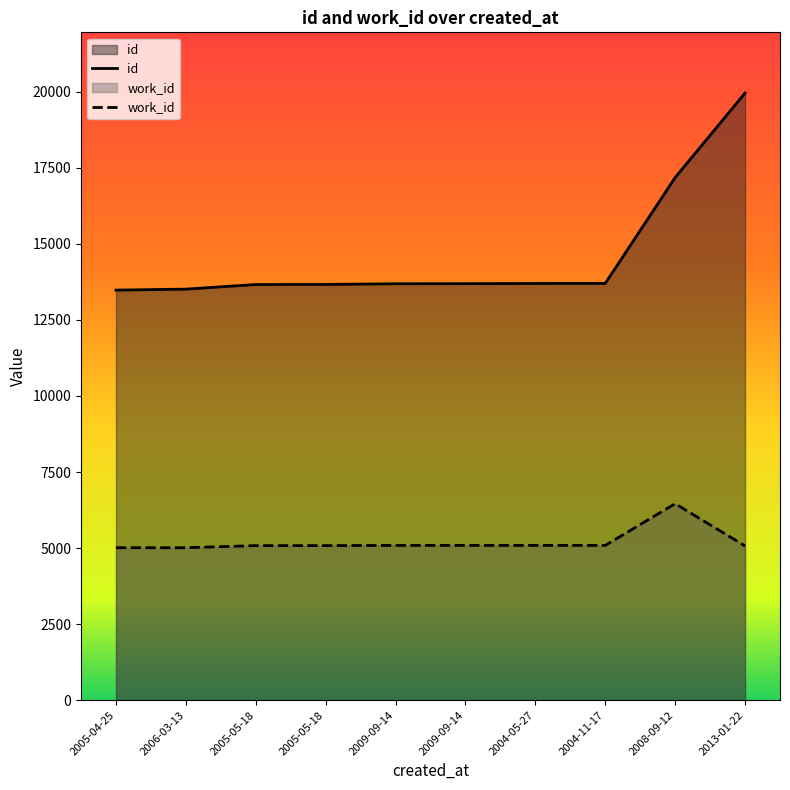

Which category has the lowest value across all series?

2005-04-25